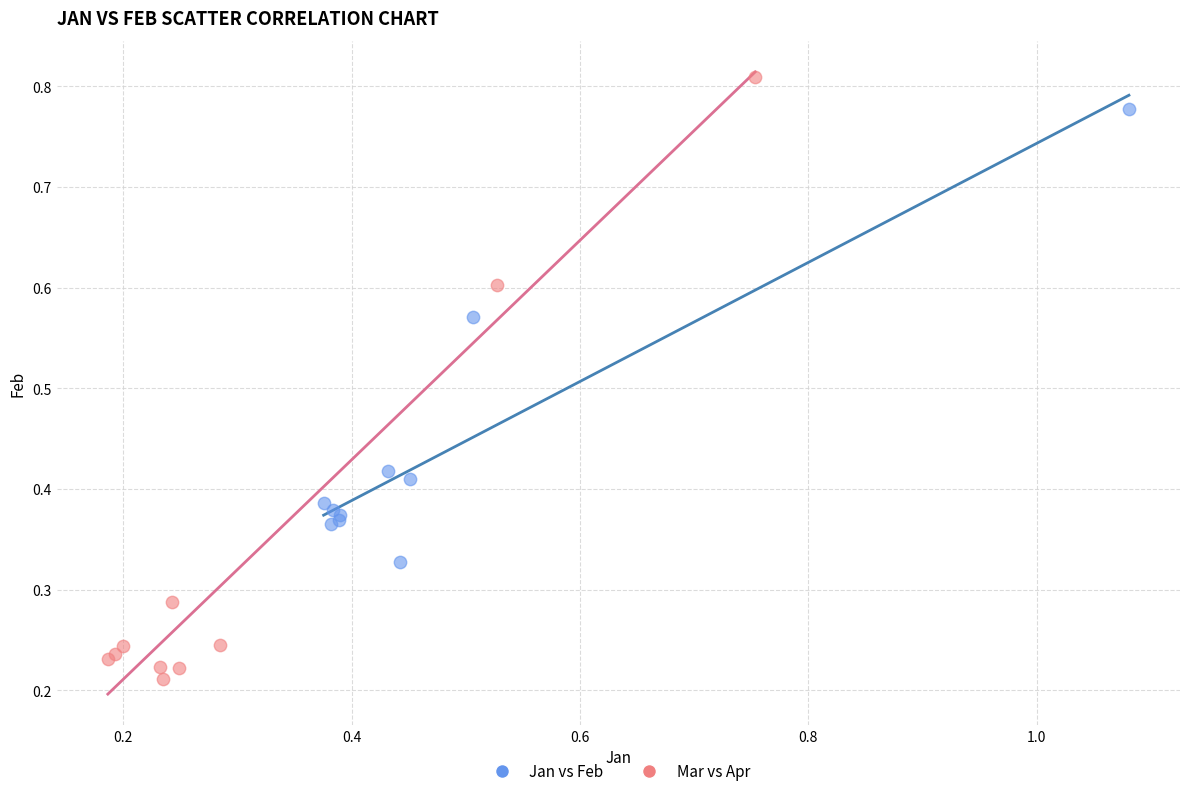

Which series has the widest spread of Y values?

Mar vs Apr